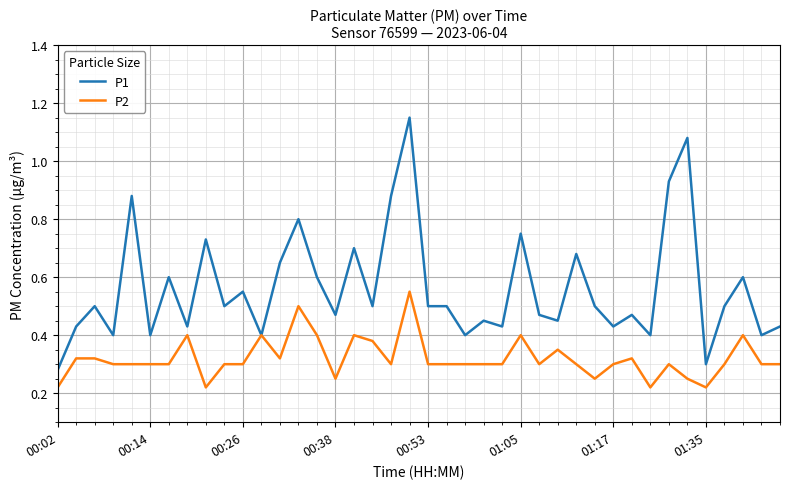

Which series has the largest total across all categories?

P1